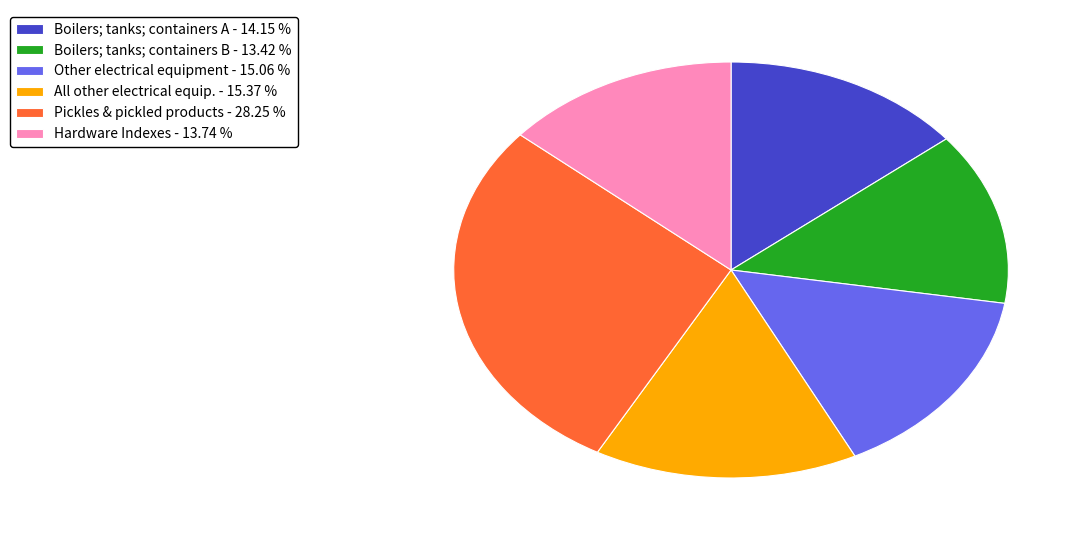

Do Boilers; tanks; containers A - 14.15 % and Boilers; tanks; containers B - 13.42 % together represent more than half of the pie?

No